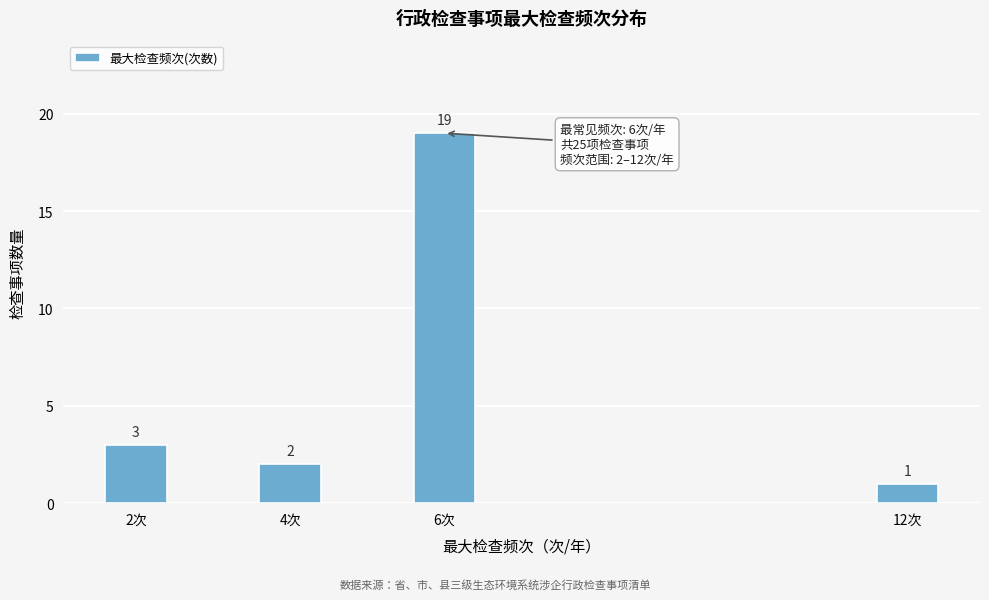

Reading left to right, list all the values displayed in this chart.

2次=3	4次=2	6次=19	12次=1